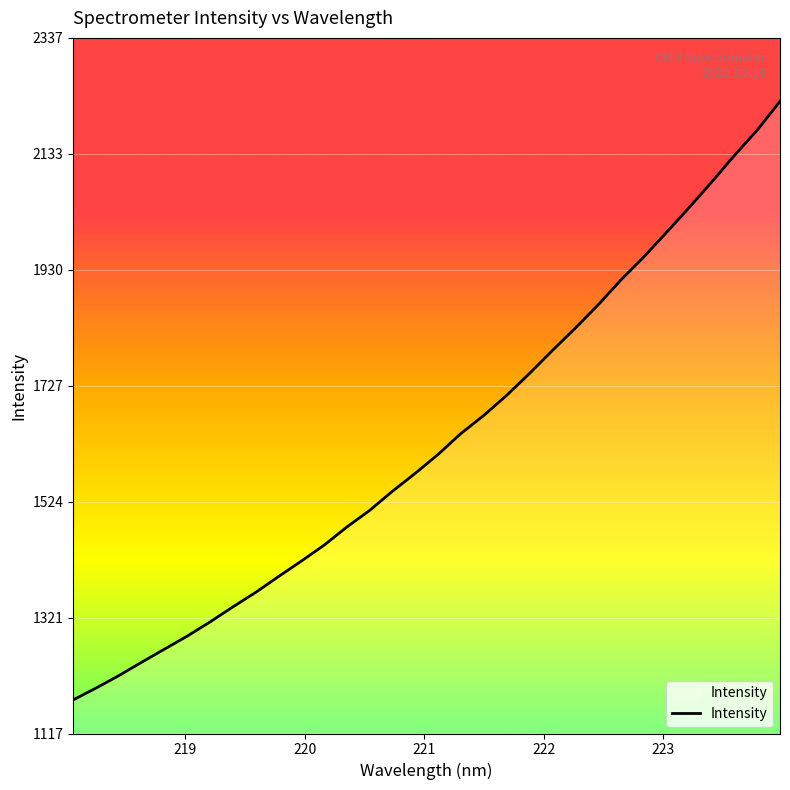

What is the minimum value shown in the chart?

1176.8